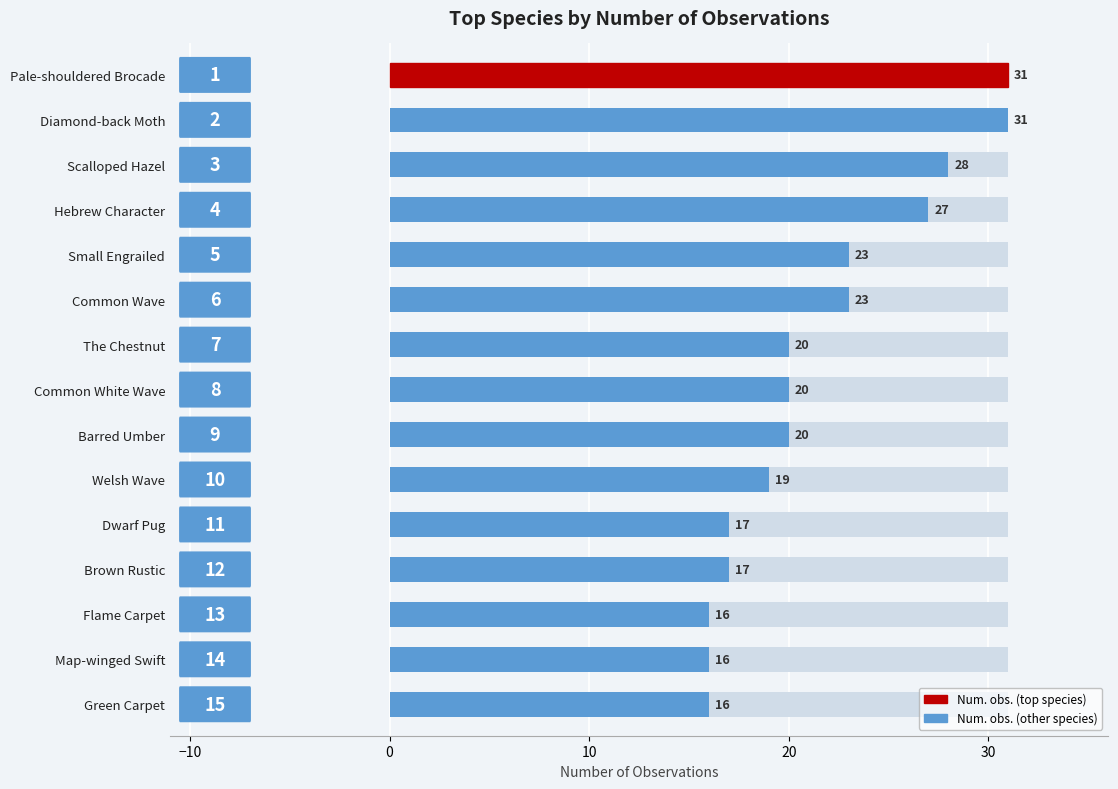

Is it true that the value at Pale-shouldered Brocade is 11?

False